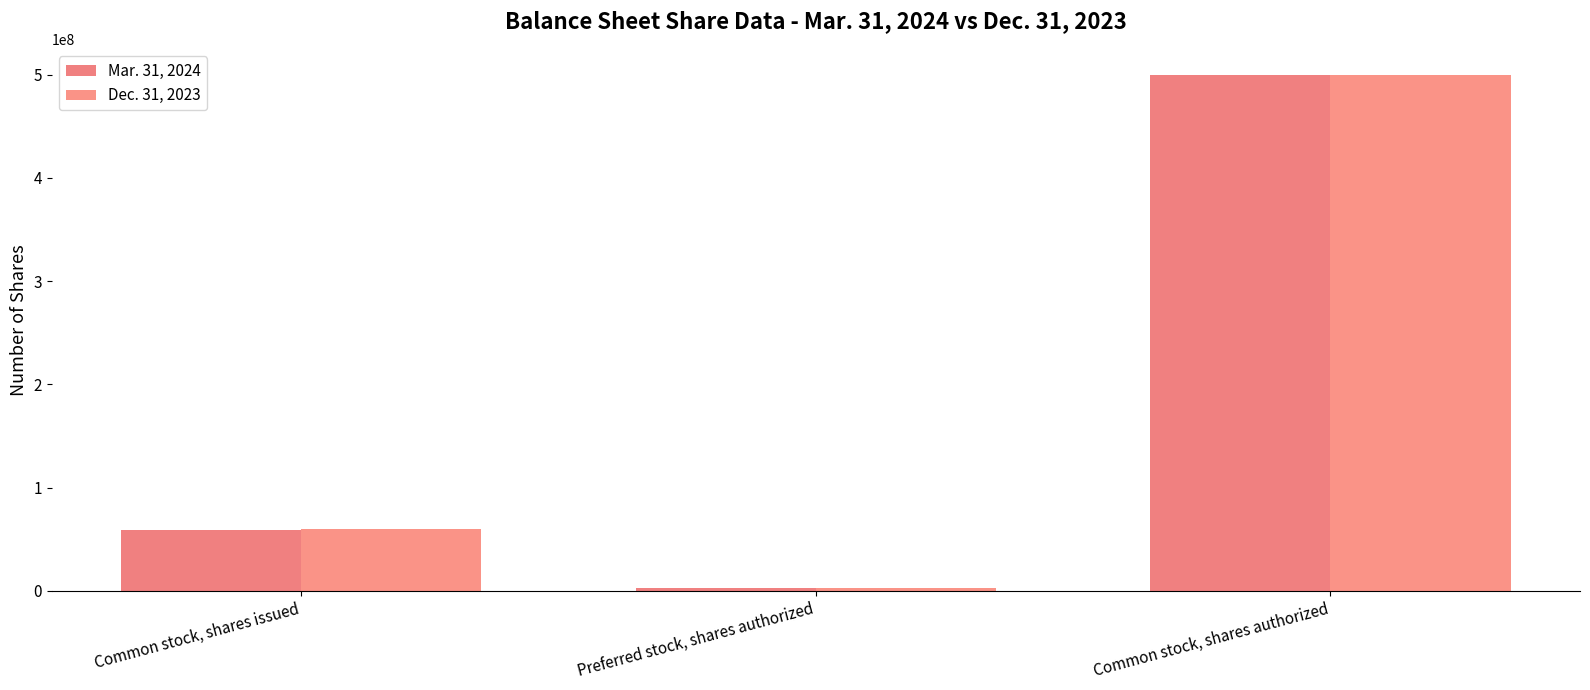

What are all the series names shown in the legend?

Mar. 31, 2024, Dec. 31, 2023